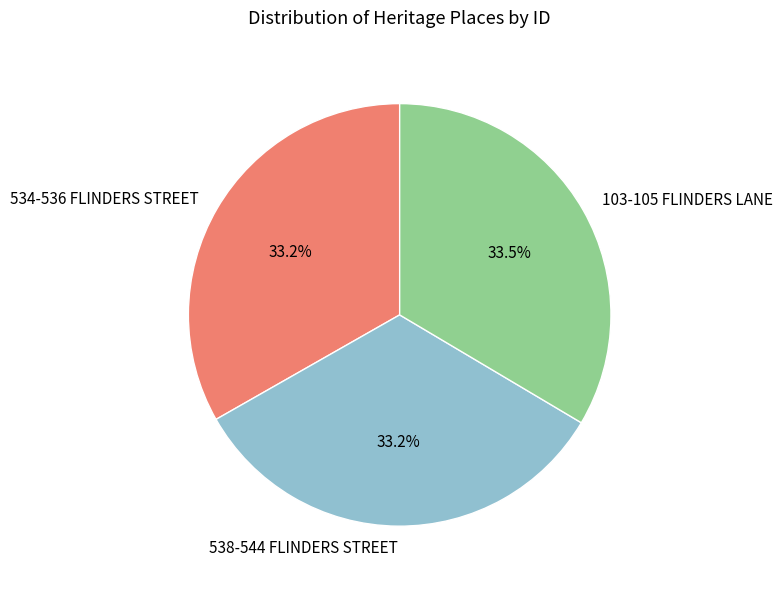

How many slices are in this pie chart?

3